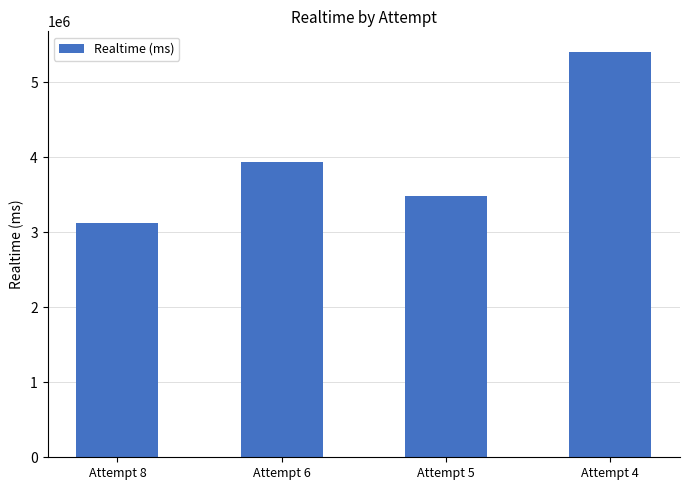

Count the number of categories in the chart.

4